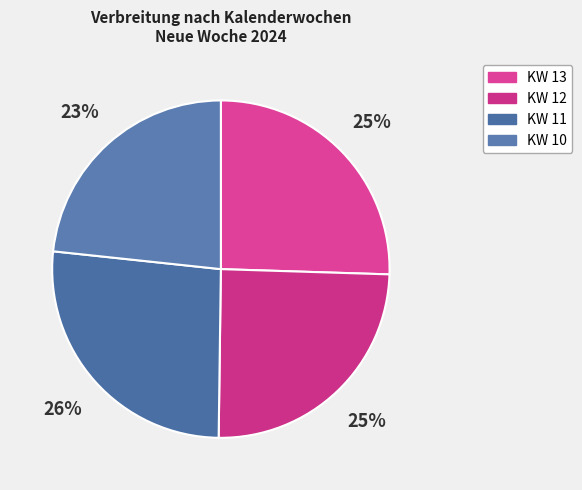

Which category has the biggest portion of the pie?

KW 11